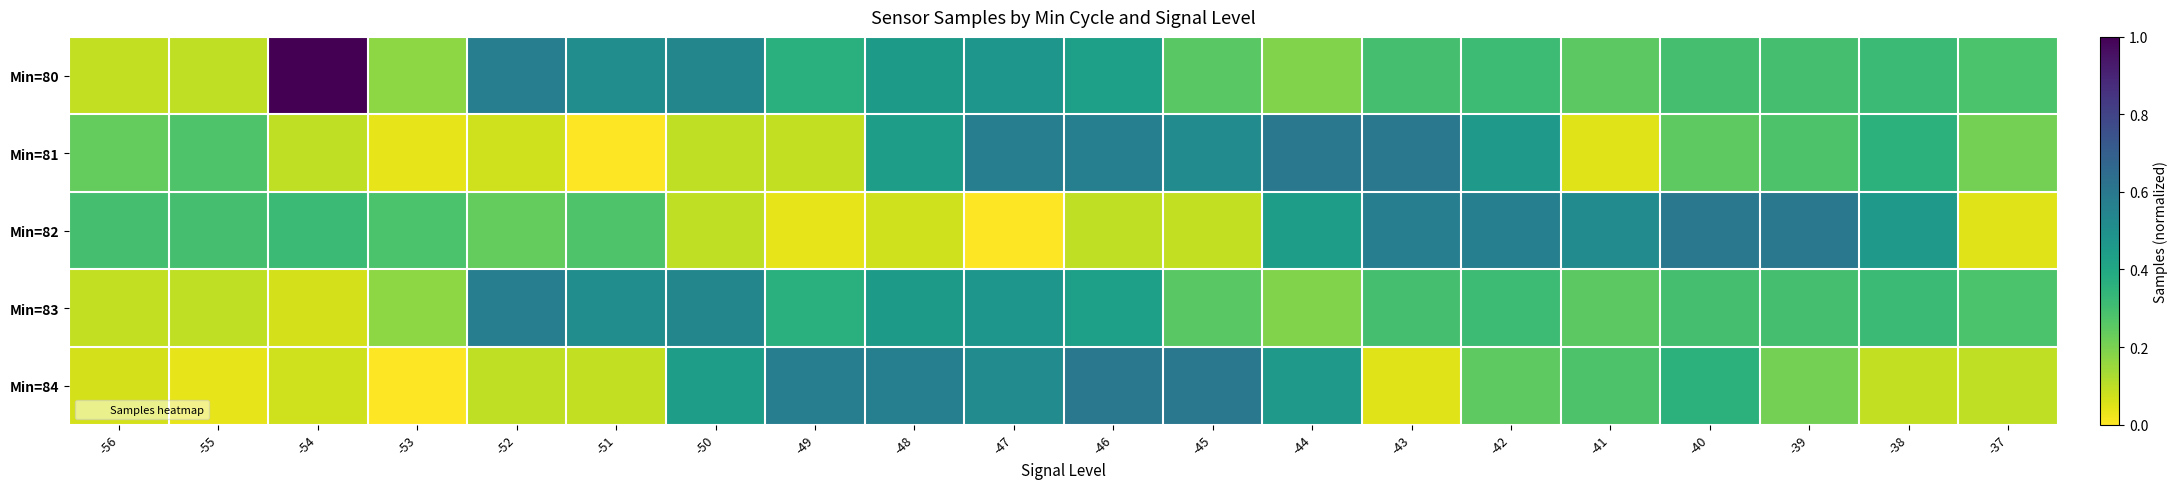

Which series changed the most between -55 and -39?

Min=82